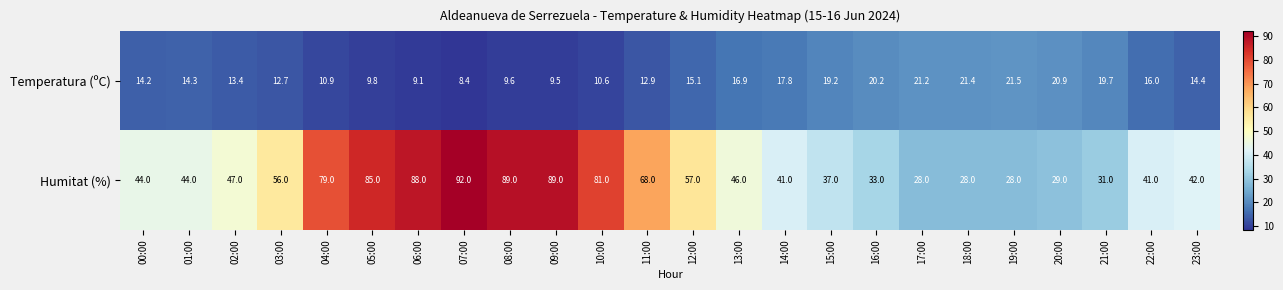

At which category is the sum across all series the highest?

07:00